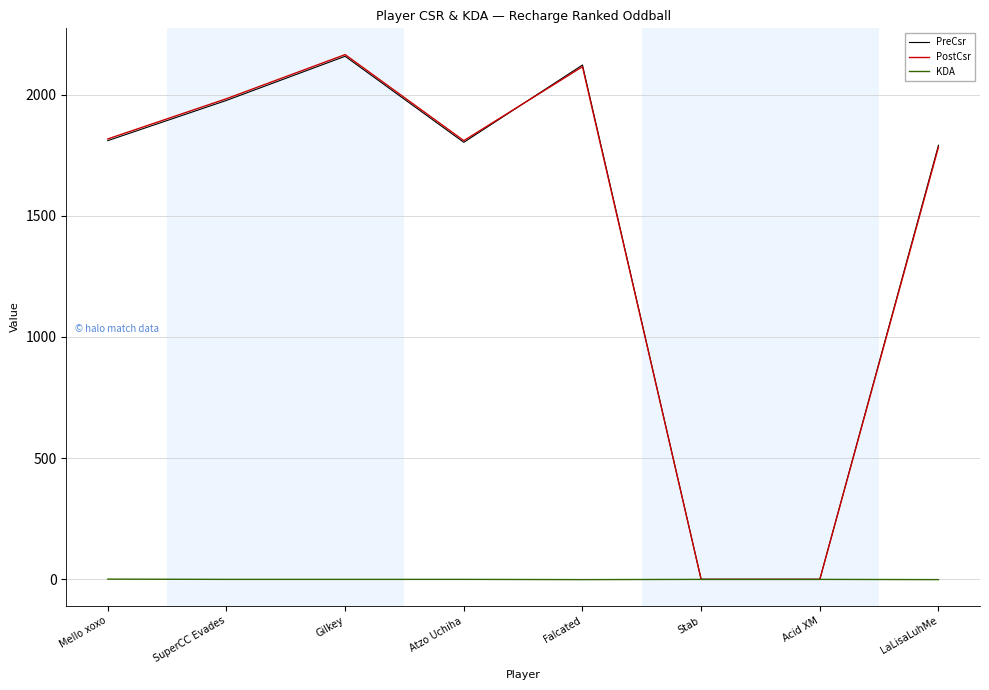

Does the chart display data point markers on the line(s)?

No